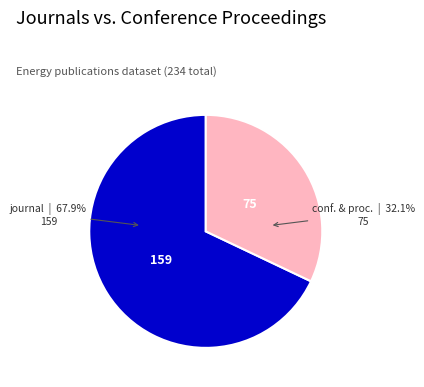

Is there a majority slice in this chart?

Yes